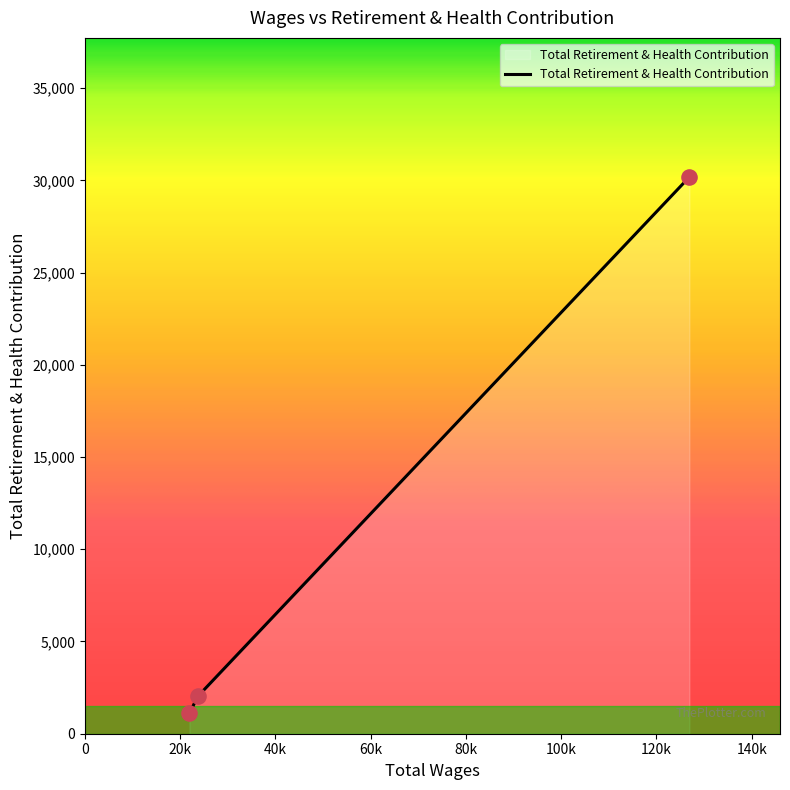

What is the sum of all values?

33302.8